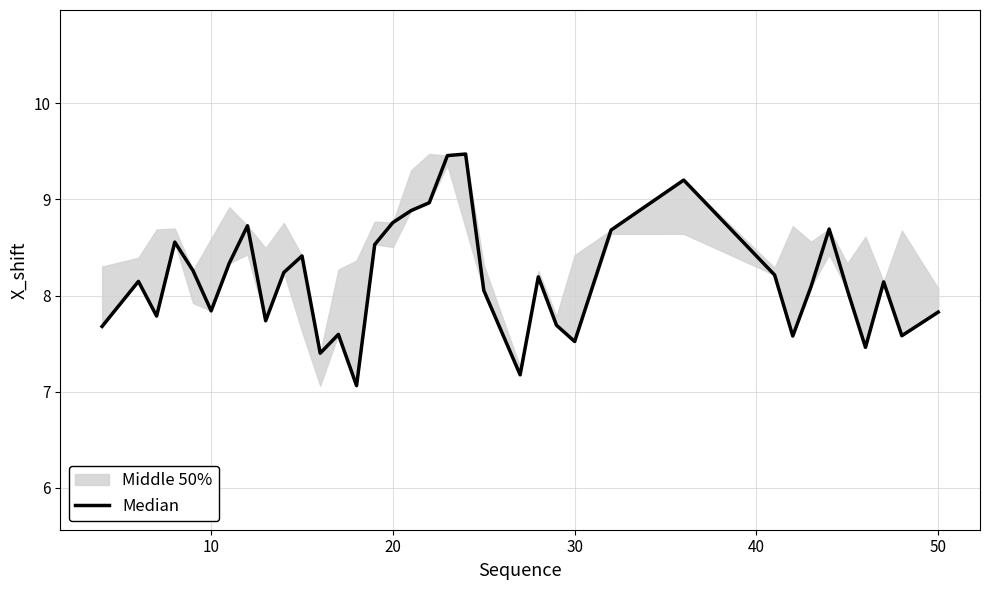

How many lines are shown in the chart?

1